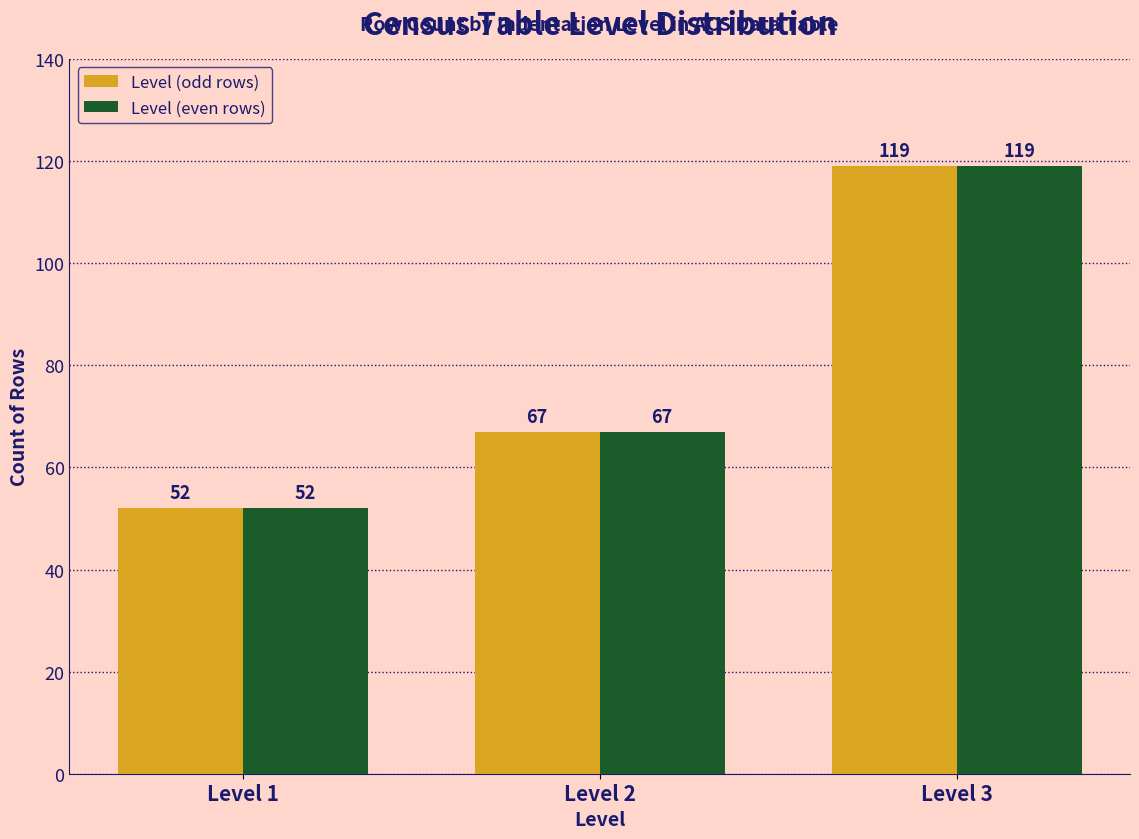

Reading left to right, list all the values displayed in this chart.

Level (odd rows): 52	67	119
Level (even rows): 52	67	119